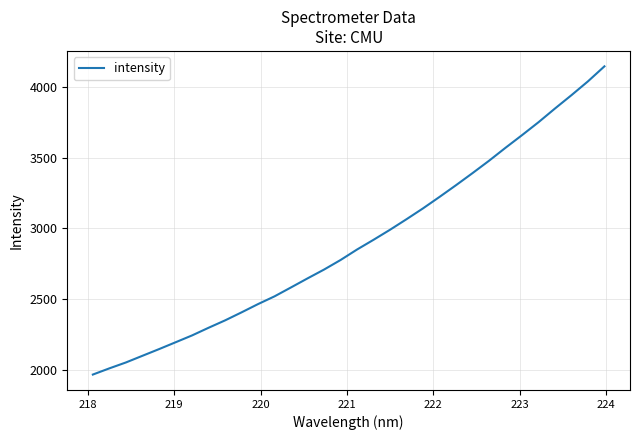

What is the difference between the maximum and minimum values?

2179.8